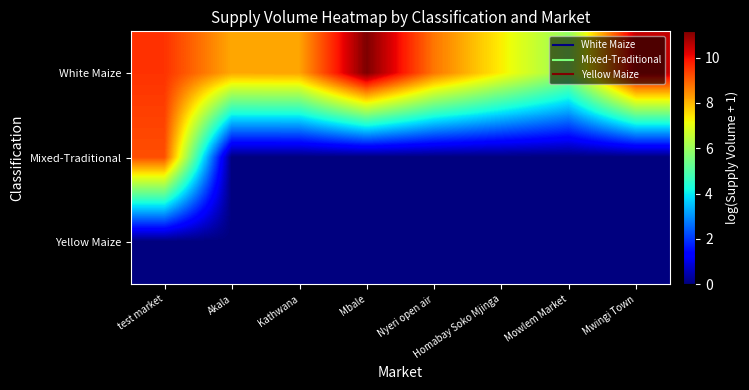

Between Akala and Mbale, which is larger?

Mbale